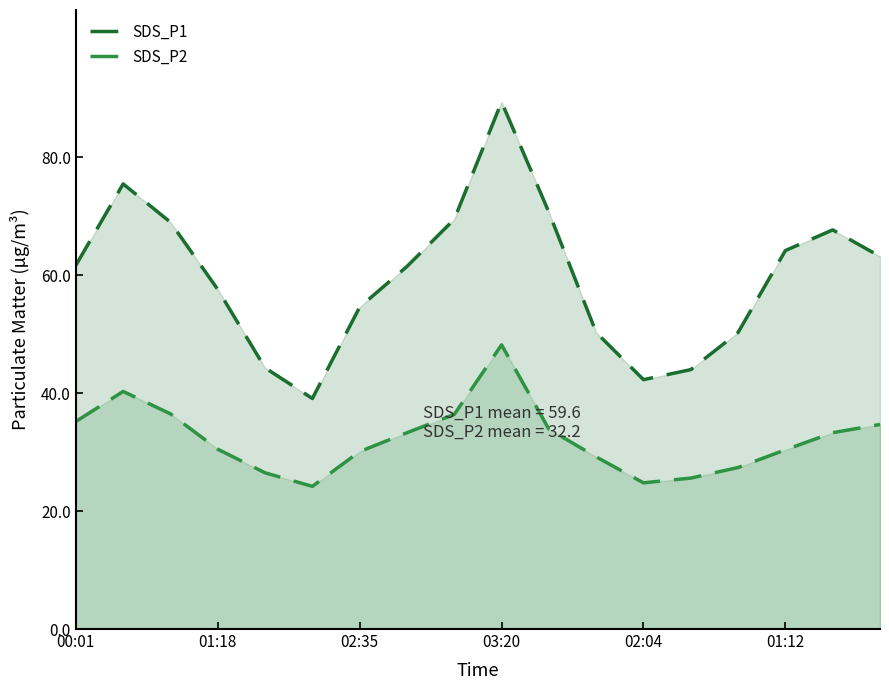

What are all the series names shown in the legend?

SDS_P1, SDS_P2